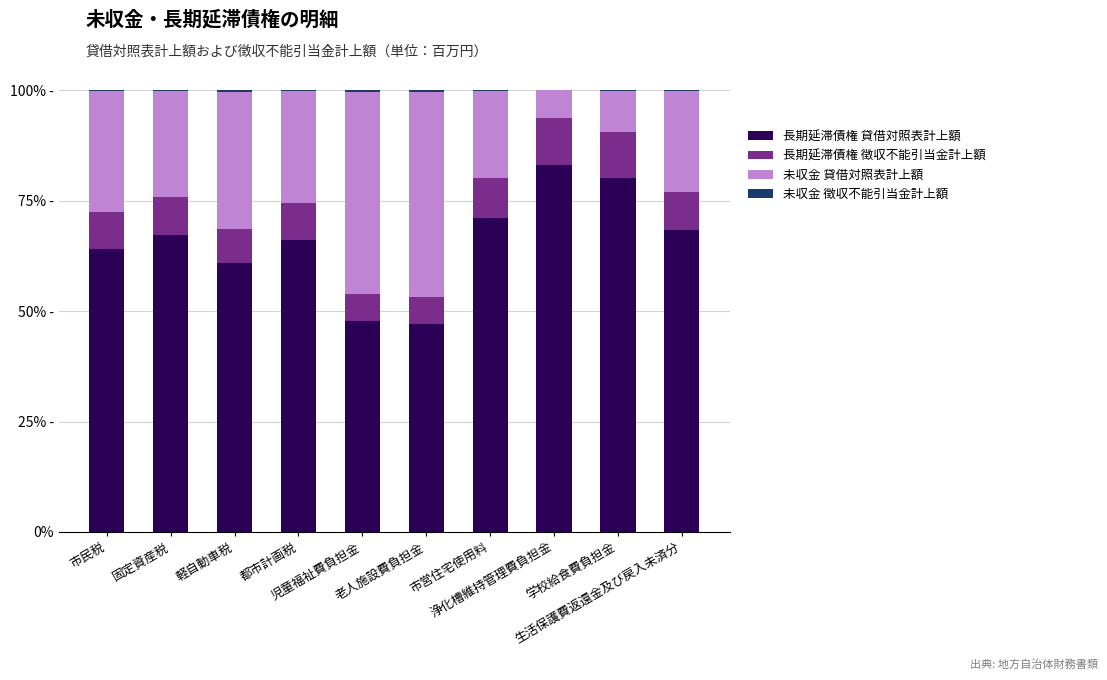

Are the bars horizontal?

No